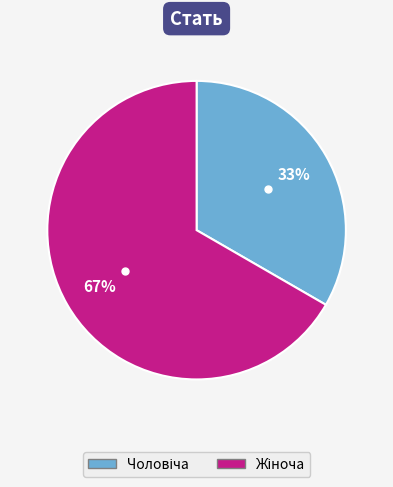

Does any single category account for the majority?

Yes